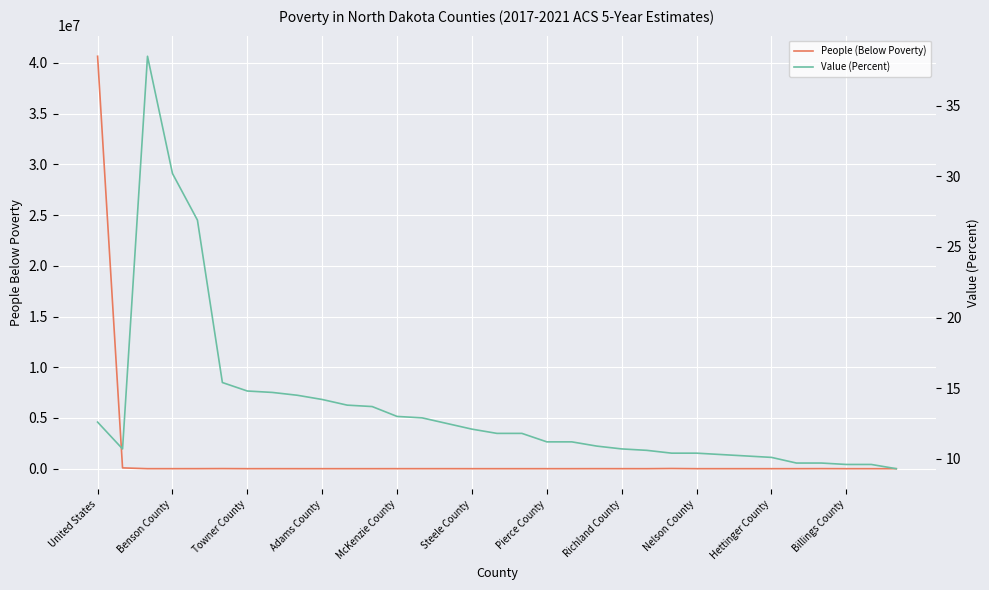

How many lines are shown in the chart?

2